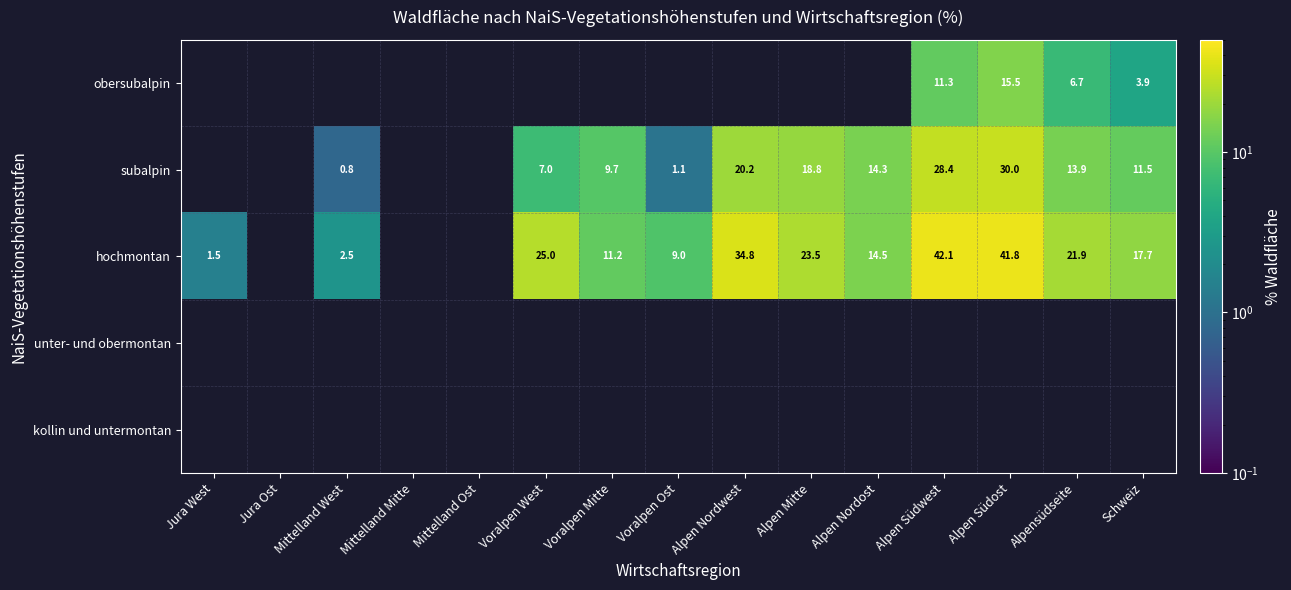

The hochmontan series shows 9.0 at Voralpen Ost. True or false?

True